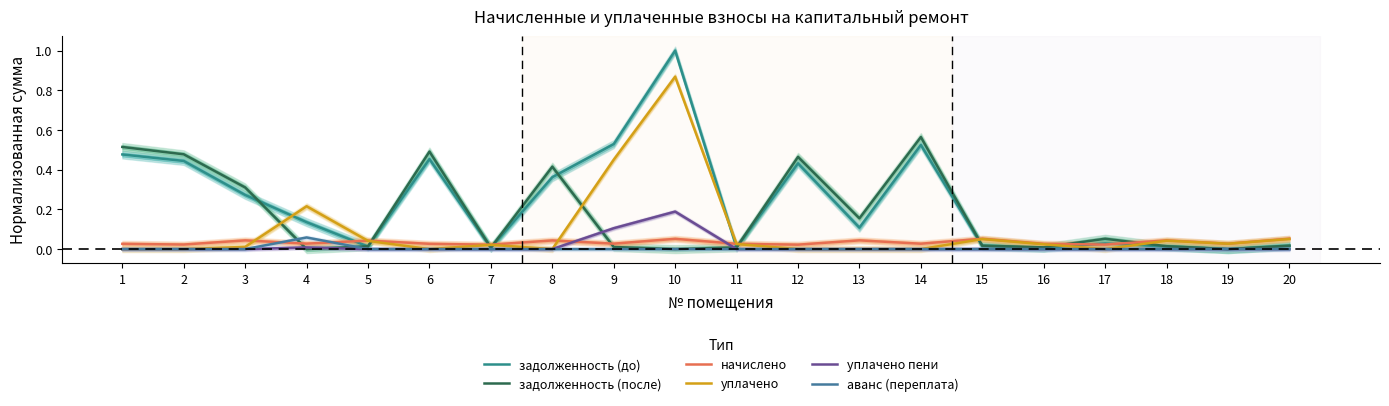

Where is уплачено пени nearest to the value 0?

1